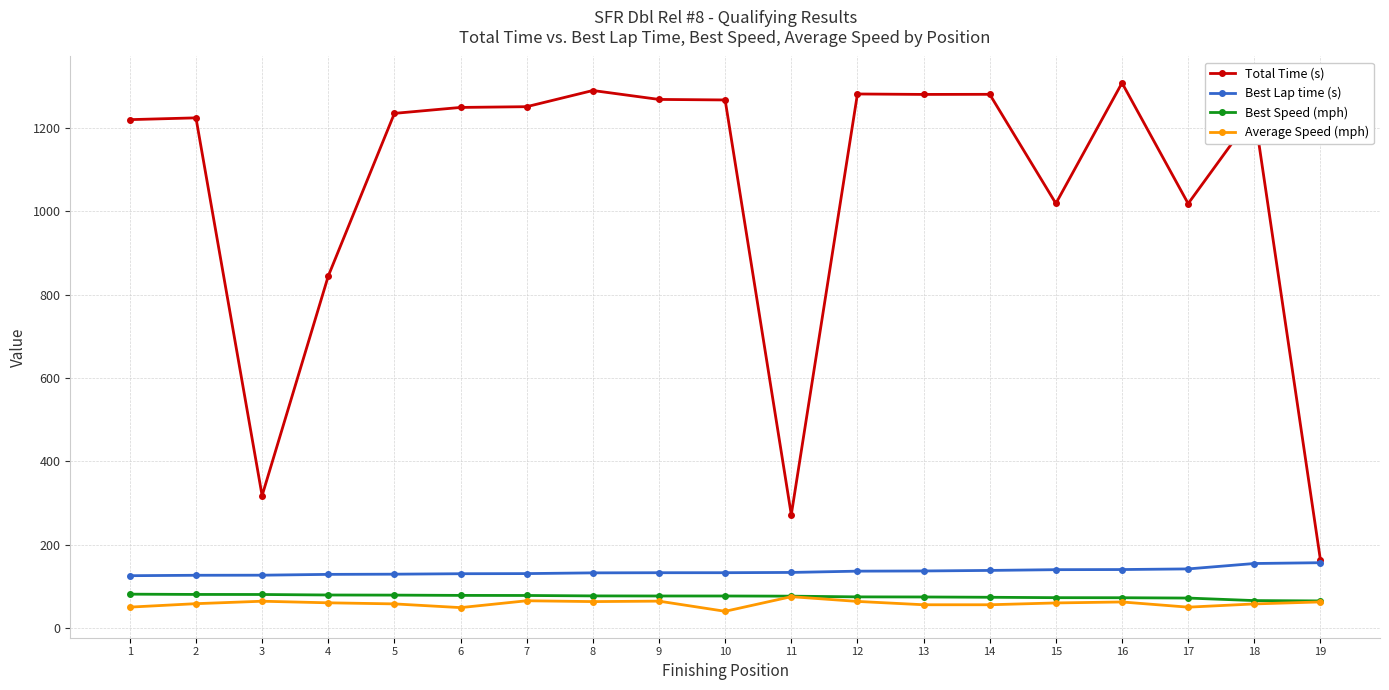

Which series changed the most between 4 and 5?

Total Time (s)